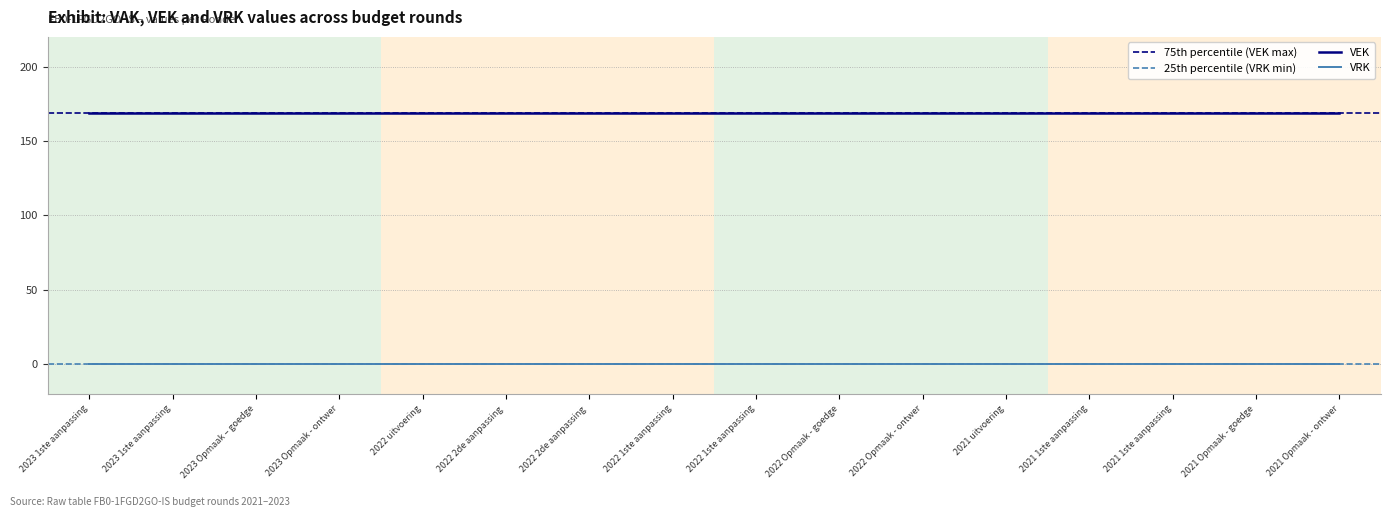

Which series has the largest range (max minus min)?

VEK